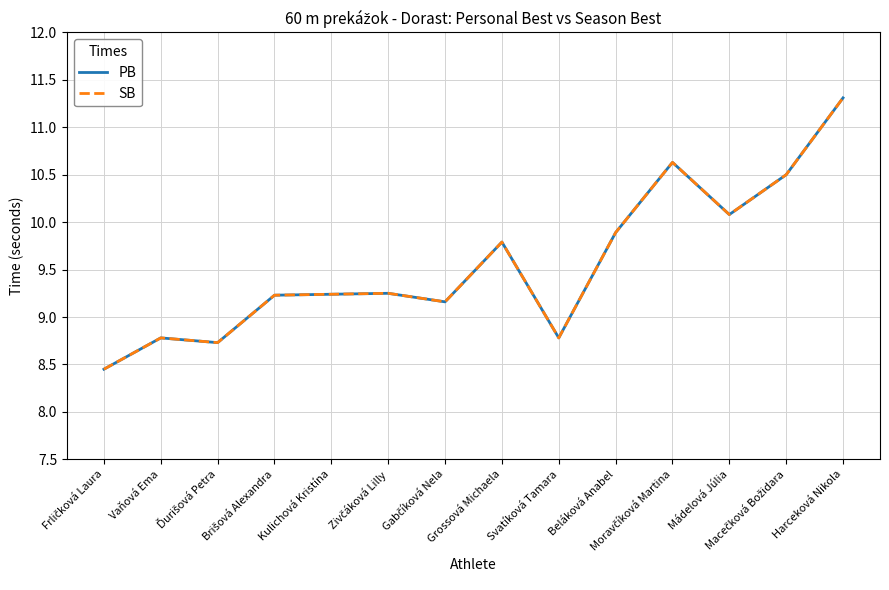

List the series in order of their peak value, lowest first.

PB, SB